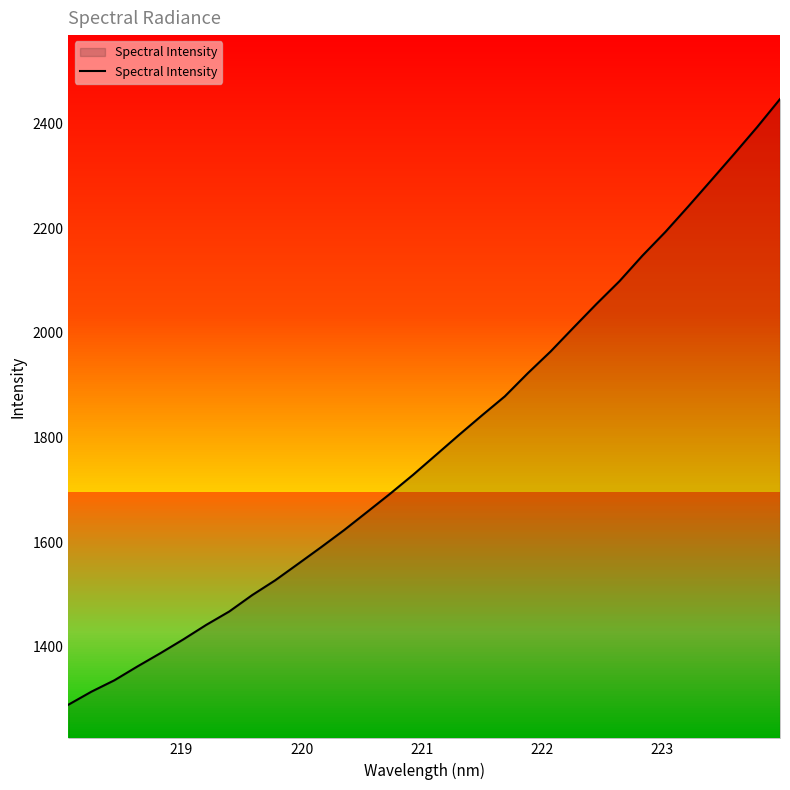

What is the highest value of the Spectral Intensity series?

2447.5